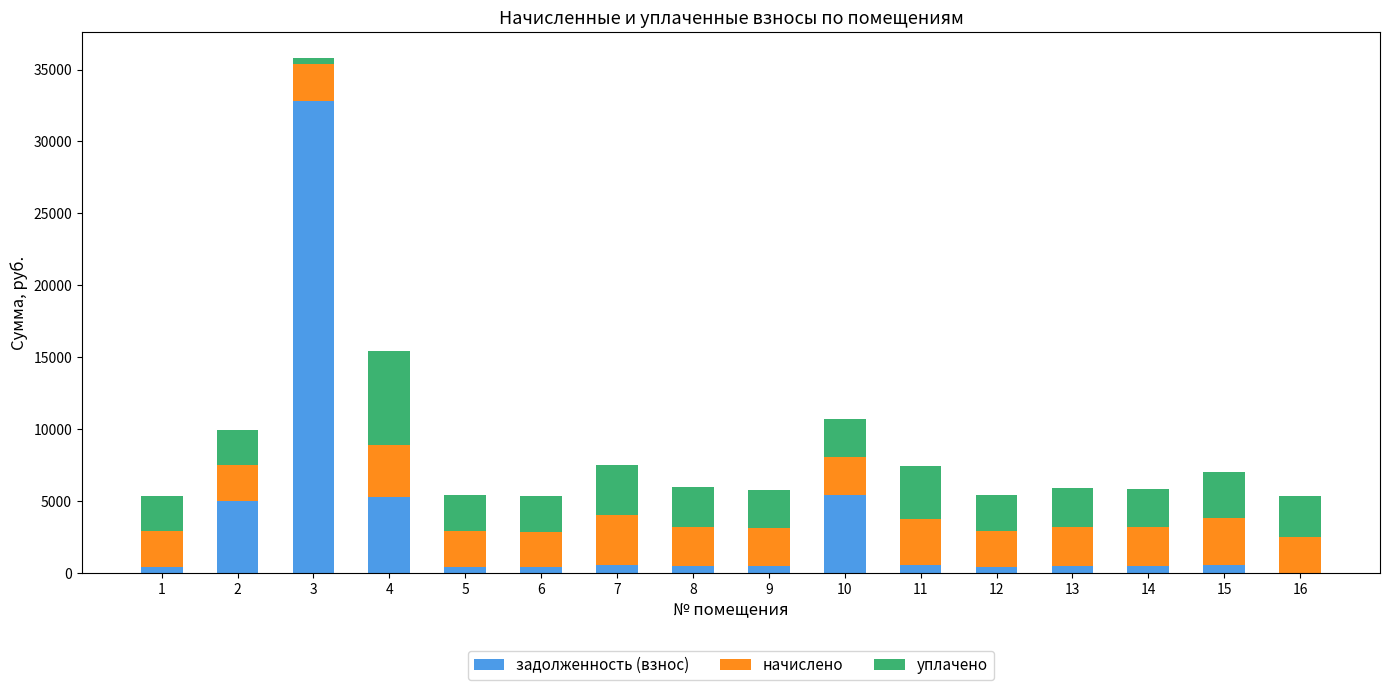

What is the maximum value for задолженность (взнос)?

32795.5